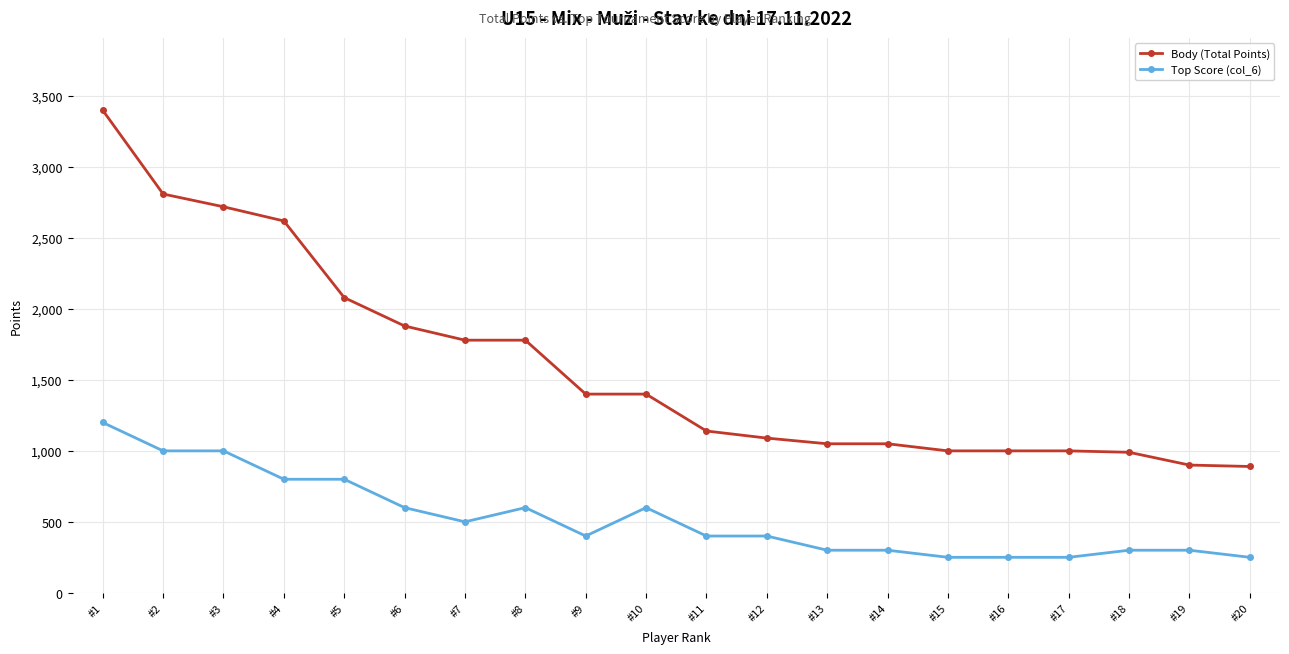

What is the value of the Top Score (col_6) point at the 7th from the left?

500